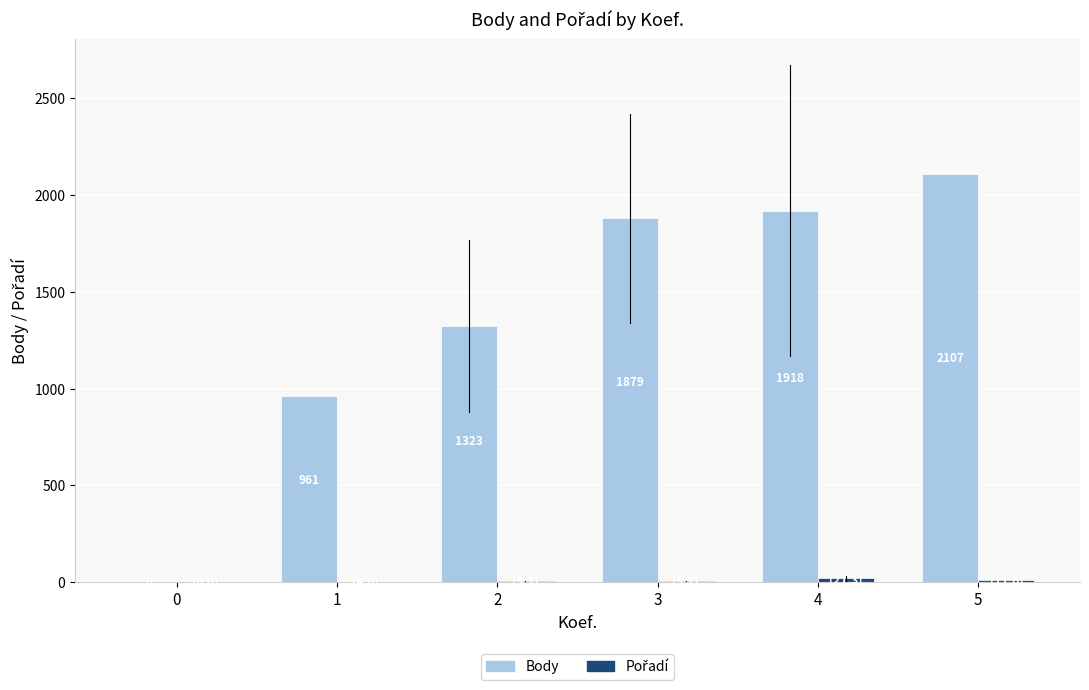

True or false: Body has a value of 2107.0 at 5.

True